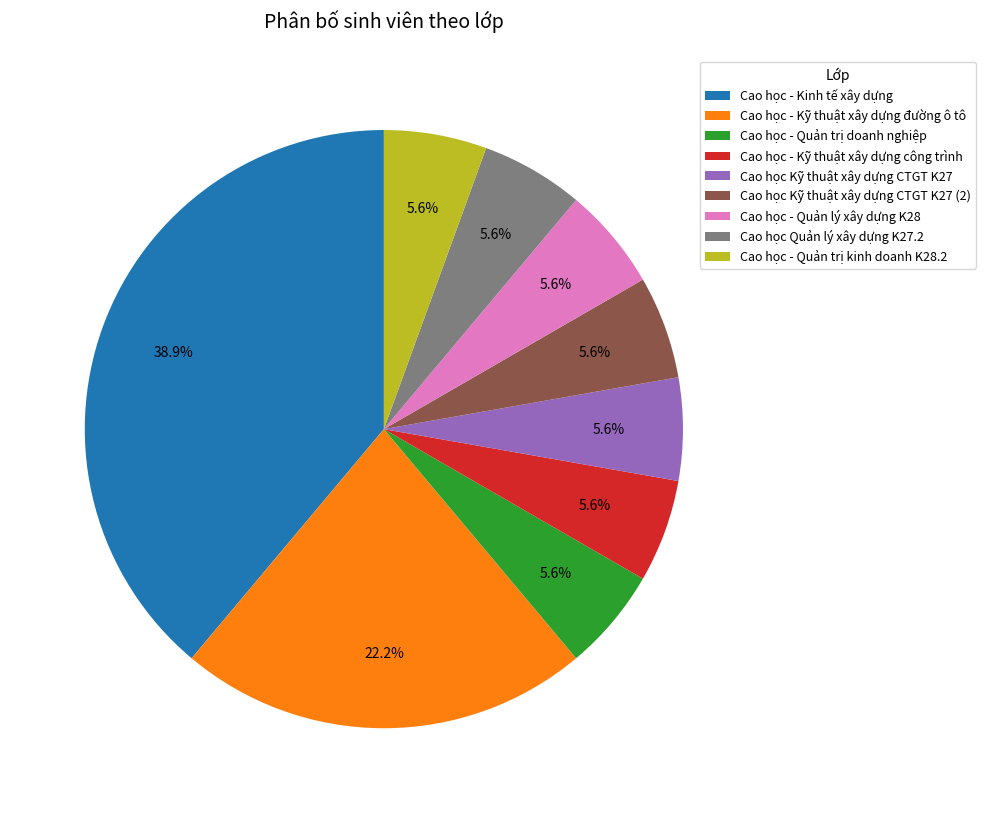

To the nearest percent, what percentage of the pie is Cao học - Kinh tế xây dựng?

39%